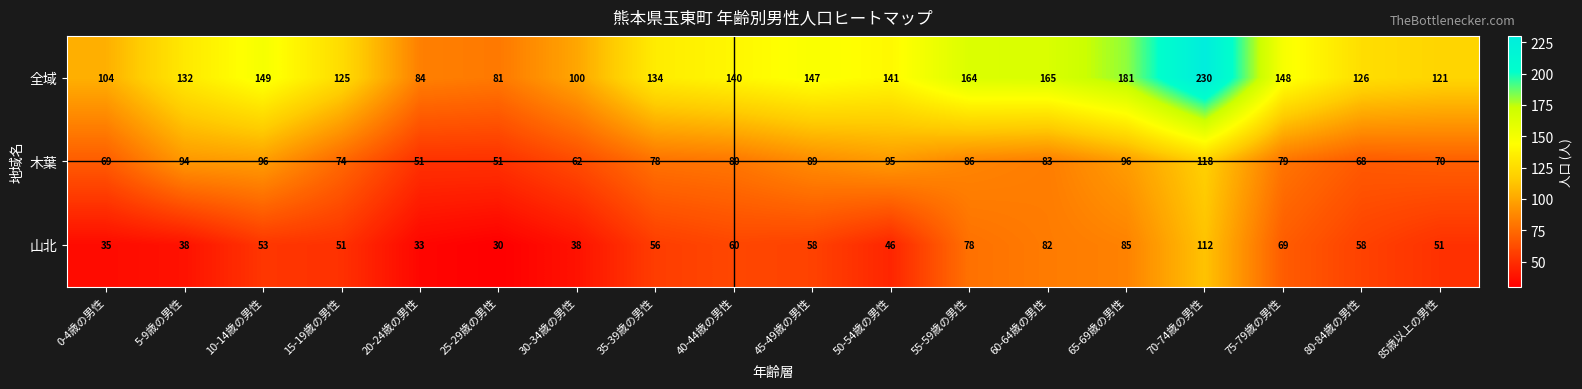

At how many categories does at least one series exceed 226?

1